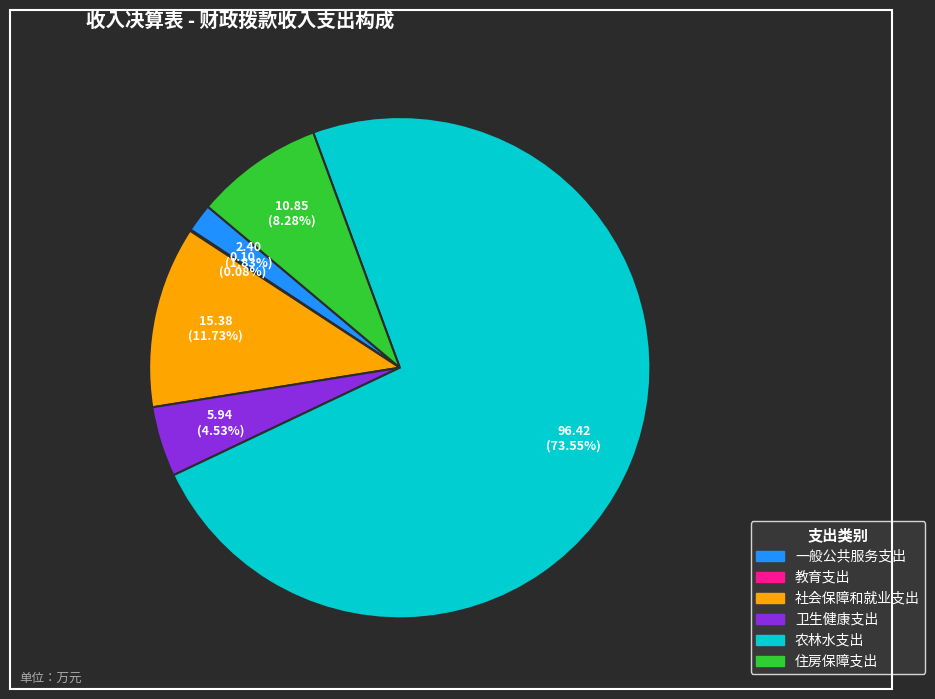

Which category has the biggest portion of the pie?

农林水支出